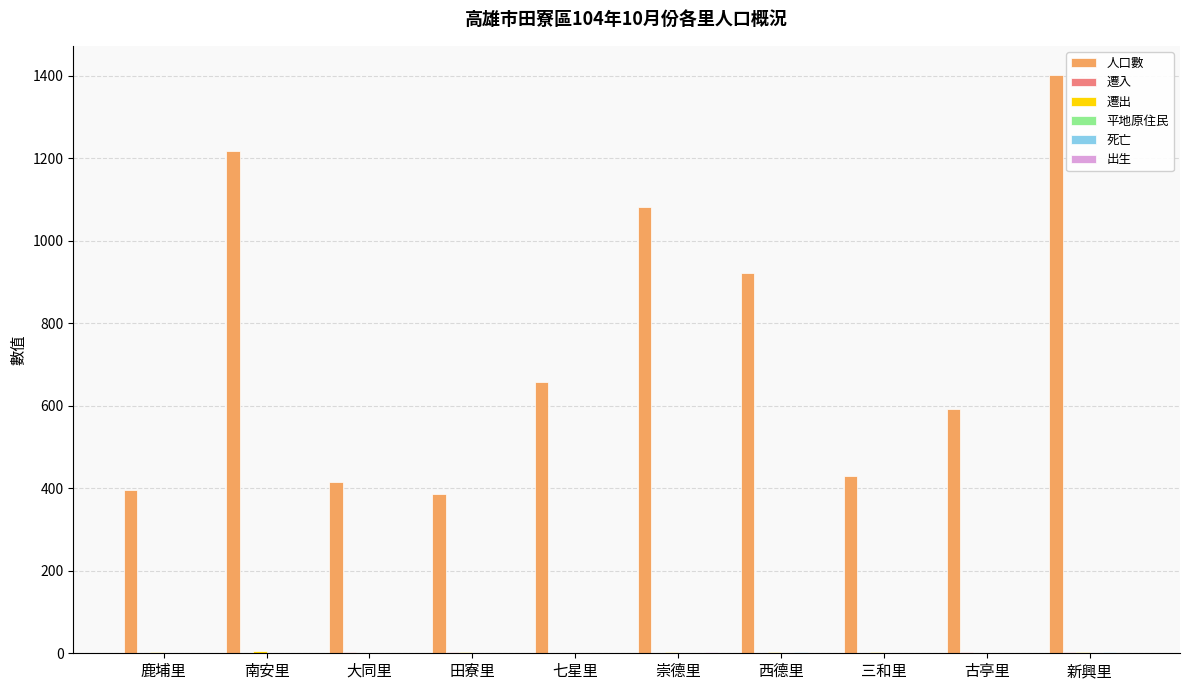

What is the spread (max minus min) of values at 七星里?

658